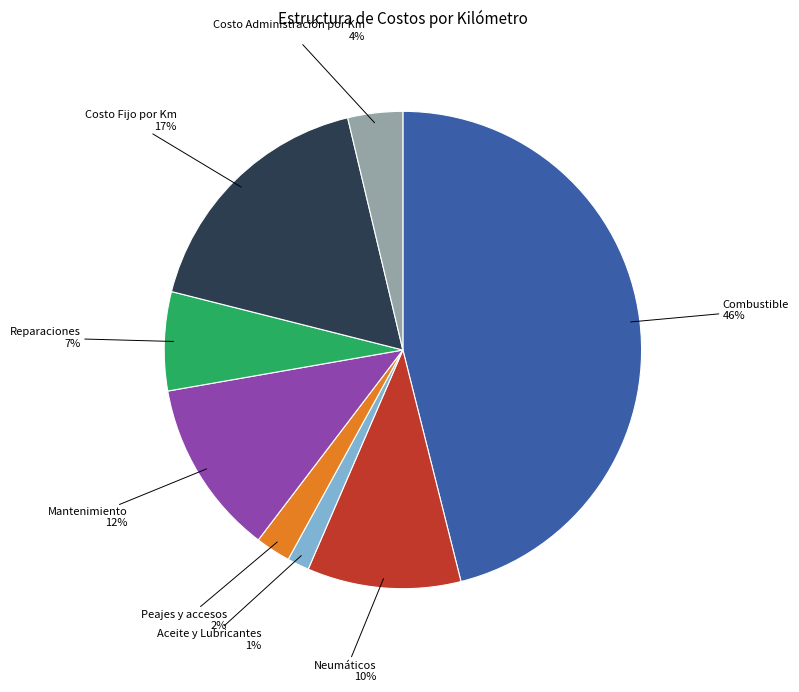

To the nearest percent, what is the difference between the largest and smallest slice percentages?

45%